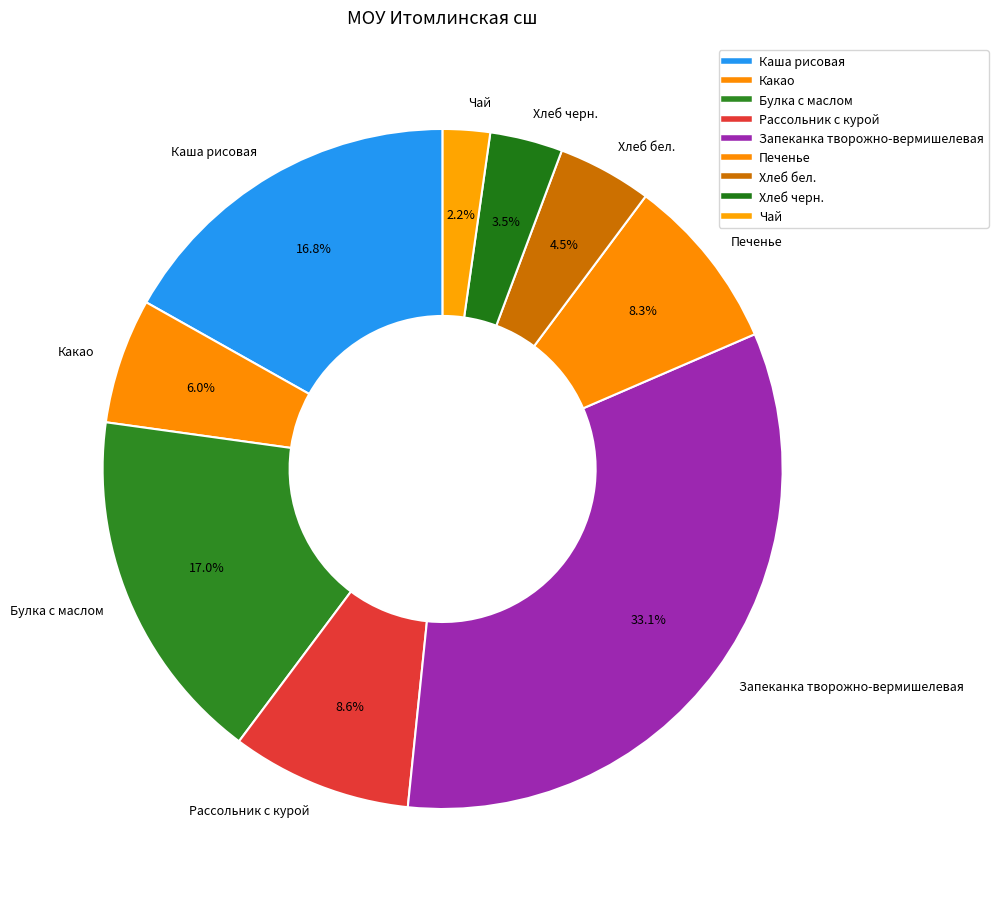

Is the sum of Печенье and Каша рисовая greater than half?

No